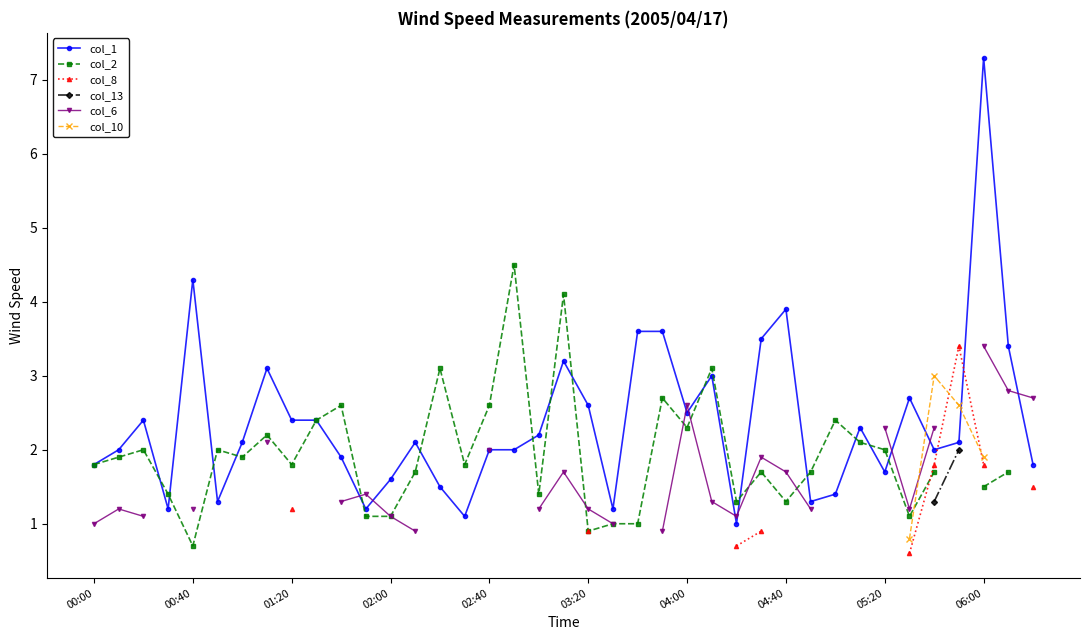

How many values in col_13 are above zero?

2